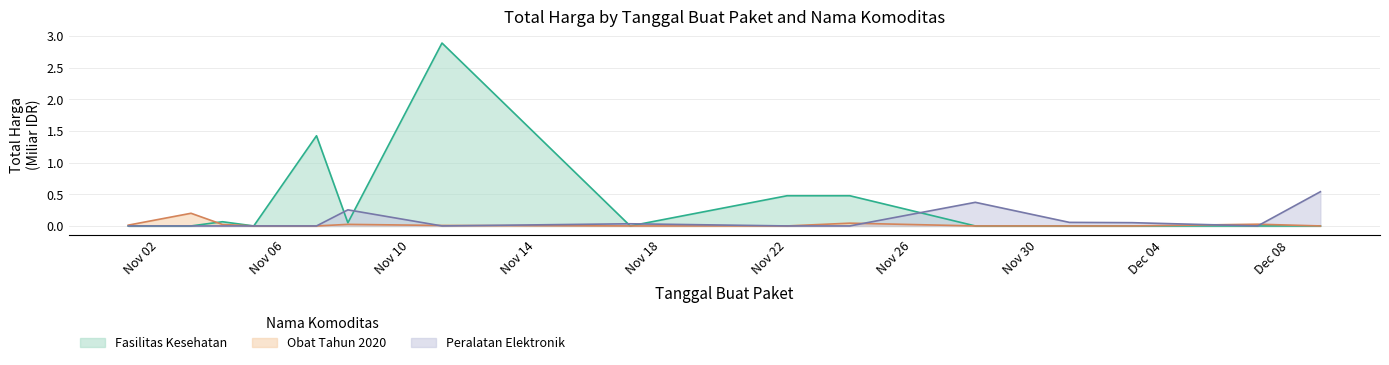

The Obat Tahun 2020 series shows 0.0 at 2021-11-05. True or false?

True